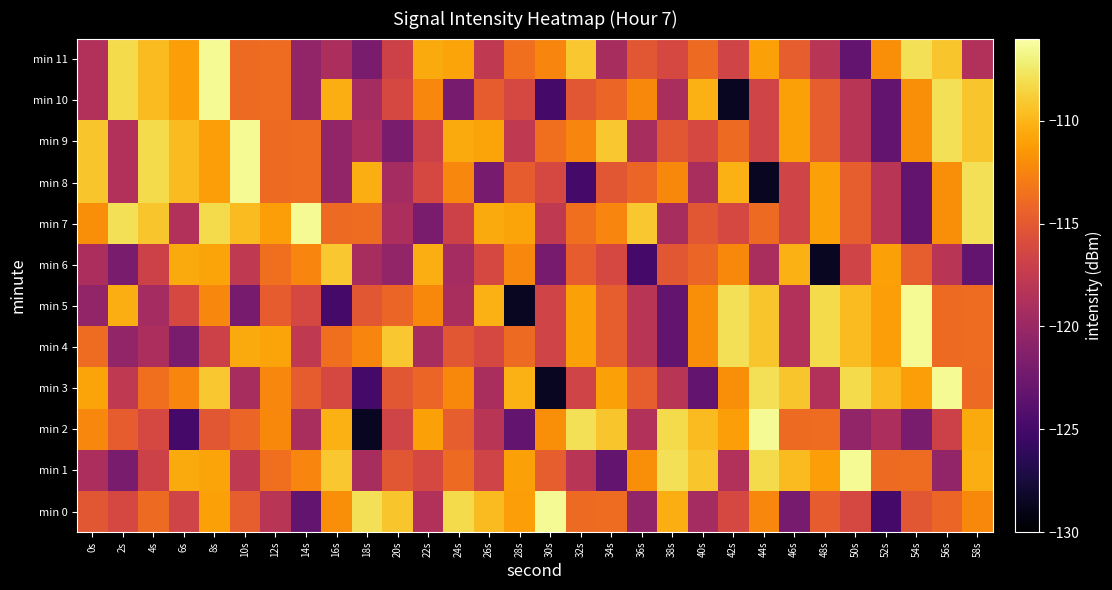

Reading right to left, extract all data points from this chart.

min 0: 58s=-112.2	56s=-114.2	54s=-115.1	52s=-125.0	50s=-116.3	48s=-114.8	46s=-122.0	44s=-112.3	42s=-116.2	40s=-119.4	38s=-110.3	36s=-120.5	34s=-113.8	32s=-113.9	30s=-106.5	28s=-111.1	26s=-109.8	24s=-108.2	22s=-118.6	20s=-109.2	18s=-108.0	16s=-111.9	14s=-123.2	12s=-118.1	10s=-114.6	8s=-111.0	6s=-116.7	4s=-113.9	2s=-116.3	0s=-115.2
min 1: 58s=-110.3	56s=-120.5	54s=-113.8	52s=-113.9	50s=-106.5	48s=-111.1	46s=-109.8	44s=-108.2	42s=-118.6	40s=-109.2	38s=-108.0	36s=-111.9	34s=-123.2	32s=-118.1	30s=-114.6	28s=-111.0	26s=-116.7	24s=-113.9	22s=-116.3	20s=-115.2	18s=-119.1	16s=-109.1	14s=-112.5	12s=-113.6	10s=-117.7	8s=-110.8	6s=-110.6	4s=-116.8	2s=-121.9	0s=-119.0
min 2: 58s=-110.6	56s=-116.8	54s=-121.9	52s=-119.0	50s=-120.5	48s=-113.8	46s=-113.9	44s=-106.5	42s=-111.1	40s=-109.8	38s=-108.2	36s=-118.6	34s=-109.2	32s=-108.0	30s=-111.9	28s=-123.2	26s=-118.1	24s=-114.6	22s=-111.0	20s=-116.7	18s=-128.6	16s=-110.3	14s=-119.1	12s=-112.2	10s=-114.2	8s=-115.1	6s=-125.0	4s=-116.3	2s=-114.8	0s=-112.3
min 3: 58s=-113.9	56s=-106.5	54s=-111.1	52s=-109.8	50s=-108.2	48s=-118.6	46s=-109.2	44s=-108.0	42s=-111.9	40s=-123.2	38s=-118.1	36s=-114.6	34s=-111.0	32s=-116.7	30s=-128.6	28s=-110.3	26s=-119.1	24s=-112.2	22s=-114.2	20s=-115.1	18s=-125.0	16s=-116.3	14s=-114.8	12s=-112.3	10s=-119.1	8s=-109.1	6s=-112.5	4s=-113.6	2s=-117.7	0s=-110.8
min 4: 58s=-113.8	56s=-113.9	54s=-106.5	52s=-111.1	50s=-109.8	48s=-108.2	46s=-118.6	44s=-109.2	42s=-108.0	40s=-111.9	38s=-123.2	36s=-118.1	34s=-114.6	32s=-111.0	30s=-116.7	28s=-113.9	26s=-116.3	24s=-115.2	22s=-119.1	20s=-109.1	18s=-112.5	16s=-113.6	14s=-117.7	12s=-110.8	10s=-110.6	8s=-116.8	6s=-121.9	4s=-119.0	2s=-120.5	0s=-113.8
min 5: 58s=-113.8	56s=-113.9	54s=-106.5	52s=-111.1	50s=-109.8	48s=-108.2	46s=-118.6	44s=-109.2	42s=-108.0	40s=-111.9	38s=-123.2	36s=-118.1	34s=-114.6	32s=-111.0	30s=-116.7	28s=-128.6	26s=-110.3	24s=-119.1	22s=-112.2	20s=-114.2	18s=-115.1	16s=-125.0	14s=-116.3	12s=-114.8	10s=-122.0	8s=-112.3	6s=-116.2	4s=-119.4	2s=-110.3	0s=-120.5
min 6: 58s=-123.2	56s=-118.1	54s=-114.6	52s=-111.0	50s=-116.7	48s=-128.6	46s=-110.3	44s=-119.1	42s=-112.2	40s=-114.2	38s=-115.1	36s=-125.0	34s=-116.3	32s=-114.8	30s=-122.0	28s=-112.3	26s=-116.2	24s=-119.4	22s=-110.3	20s=-120.5	18s=-119.1	16s=-109.1	14s=-112.5	12s=-113.6	10s=-117.7	8s=-110.8	6s=-110.6	4s=-116.8	2s=-121.9	0s=-119.0
min 7: 58s=-108.0	56s=-111.9	54s=-123.2	52s=-118.1	50s=-114.6	48s=-111.0	46s=-116.7	44s=-113.9	42s=-116.3	40s=-115.2	38s=-119.1	36s=-109.1	34s=-112.5	32s=-113.6	30s=-117.7	28s=-110.8	26s=-110.6	24s=-116.8	22s=-121.9	20s=-119.0	18s=-113.8	16s=-113.9	14s=-106.5	12s=-111.1	10s=-109.8	8s=-108.2	6s=-118.6	4s=-109.2	2s=-108.0	0s=-111.9
min 8: 58s=-108.0	56s=-111.9	54s=-123.2	52s=-118.1	50s=-114.6	48s=-111.0	46s=-116.7	44s=-128.6	42s=-110.3	40s=-119.1	38s=-112.2	36s=-114.2	34s=-115.1	32s=-125.0	30s=-116.3	28s=-114.8	26s=-122.0	24s=-112.3	22s=-116.2	20s=-119.4	18s=-110.3	16s=-120.5	14s=-113.8	12s=-113.9	10s=-106.5	8s=-111.1	6s=-109.8	4s=-108.2	2s=-118.6	0s=-109.2
min 9: 58s=-109.2	56s=-108.0	54s=-111.9	52s=-123.2	50s=-118.1	48s=-114.6	46s=-111.0	44s=-116.7	42s=-113.9	40s=-116.3	38s=-115.2	36s=-119.1	34s=-109.1	32s=-112.5	30s=-113.6	28s=-117.7	26s=-110.8	24s=-110.6	22s=-116.8	20s=-121.9	18s=-119.0	16s=-120.5	14s=-113.8	12s=-113.9	10s=-106.5	8s=-111.1	6s=-109.8	4s=-108.2	2s=-118.6	0s=-109.2
min 10: 58s=-109.2	56s=-108.0	54s=-111.9	52s=-123.2	50s=-118.1	48s=-114.6	46s=-111.0	44s=-116.7	42s=-128.6	40s=-110.3	38s=-119.1	36s=-112.2	34s=-114.2	32s=-115.1	30s=-125.0	28s=-116.3	26s=-114.8	24s=-122.0	22s=-112.3	20s=-116.2	18s=-119.4	16s=-110.3	14s=-120.5	12s=-113.8	10s=-113.9	8s=-106.5	6s=-111.1	4s=-109.8	2s=-108.2	0s=-118.6
min 11: 58s=-118.6	56s=-109.2	54s=-108.0	52s=-111.9	50s=-123.2	48s=-118.1	46s=-114.6	44s=-111.0	42s=-116.7	40s=-113.9	38s=-116.3	36s=-115.2	34s=-119.1	32s=-109.1	30s=-112.5	28s=-113.6	26s=-117.7	24s=-110.8	22s=-110.6	20s=-116.8	18s=-121.9	16s=-119.0	14s=-120.5	12s=-113.8	10s=-113.9	8s=-106.5	6s=-111.1	4s=-109.8	2s=-108.2	0s=-118.6